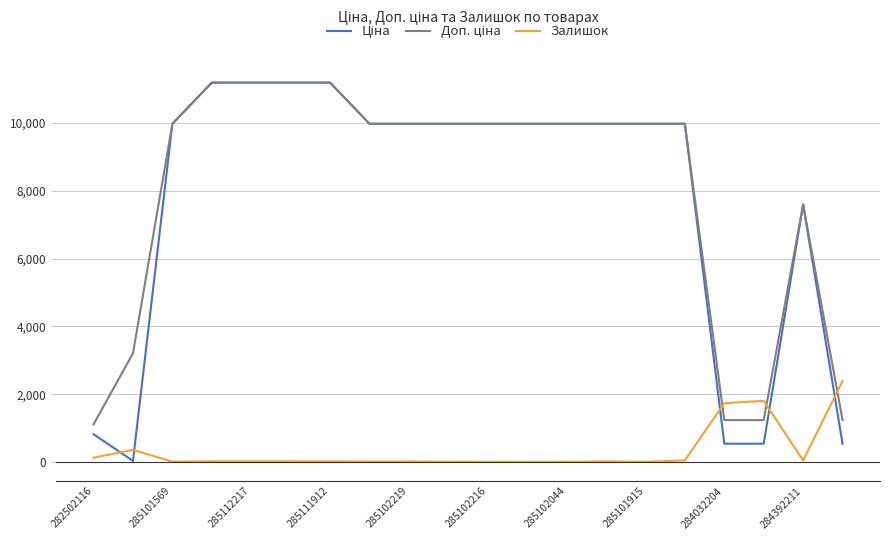

What is the greatest value displayed?

11188.2